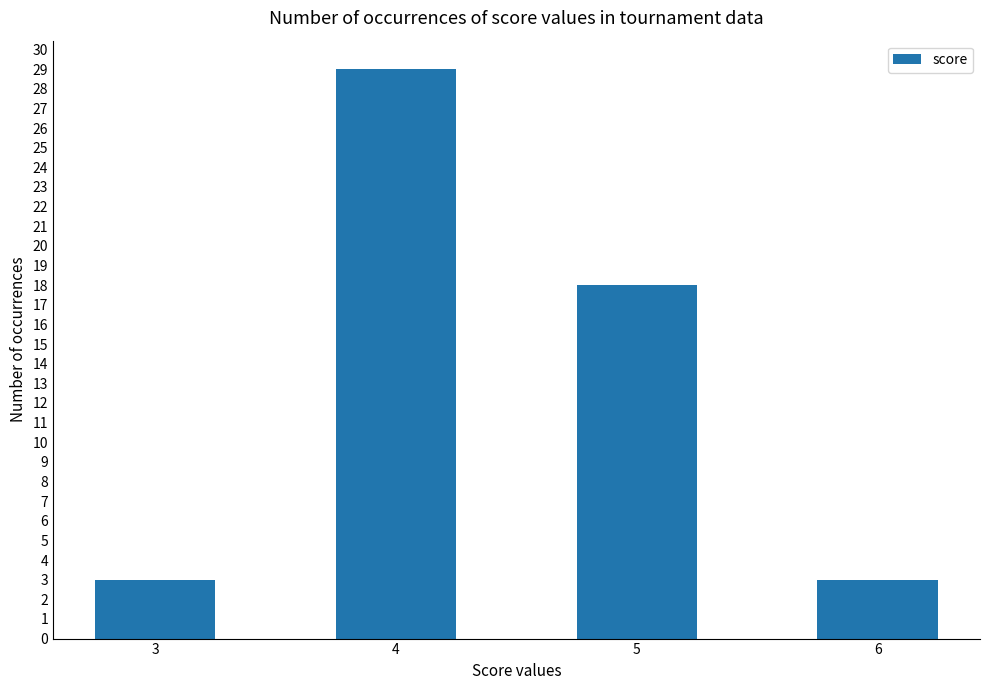

What is the difference between the maximum and minimum values?

26